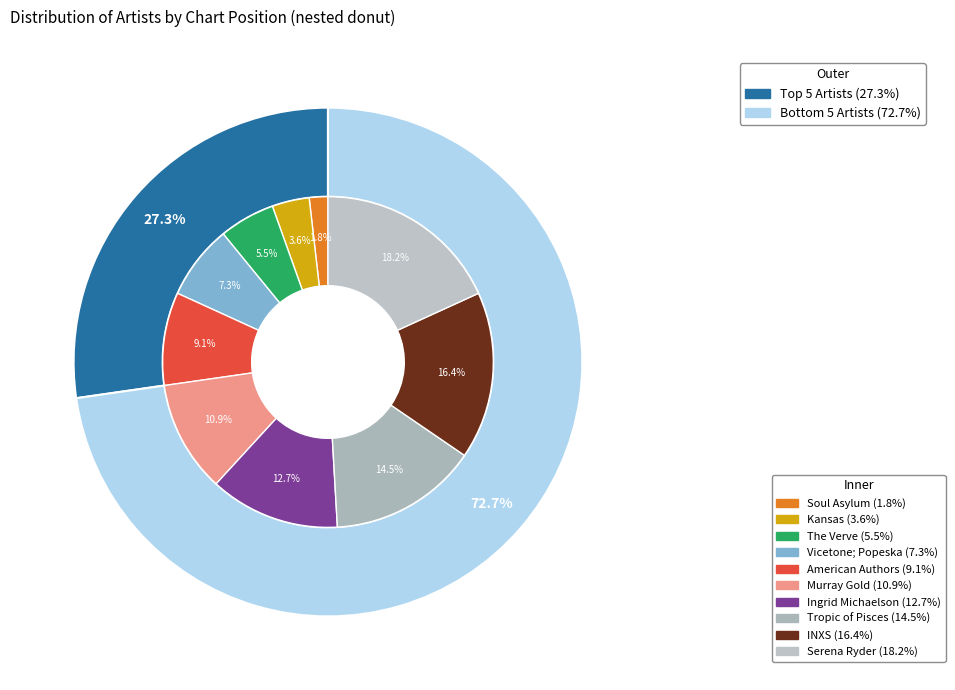

To the nearest percent, what is the average slice percentage?

10%